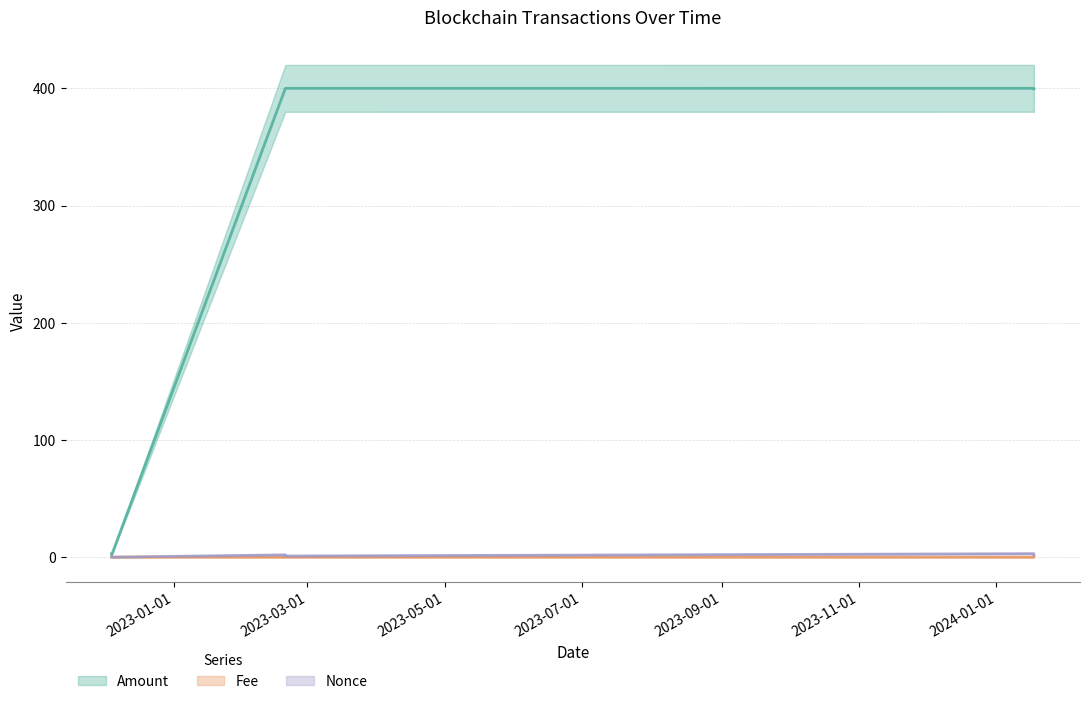

What is the average value of the Fee series?

0.1